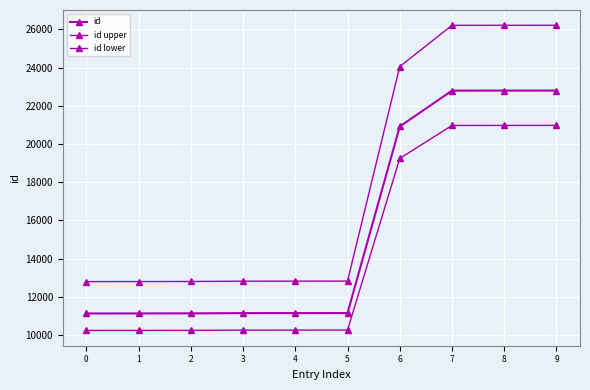

At which label does id lower first exceed 10254?

5